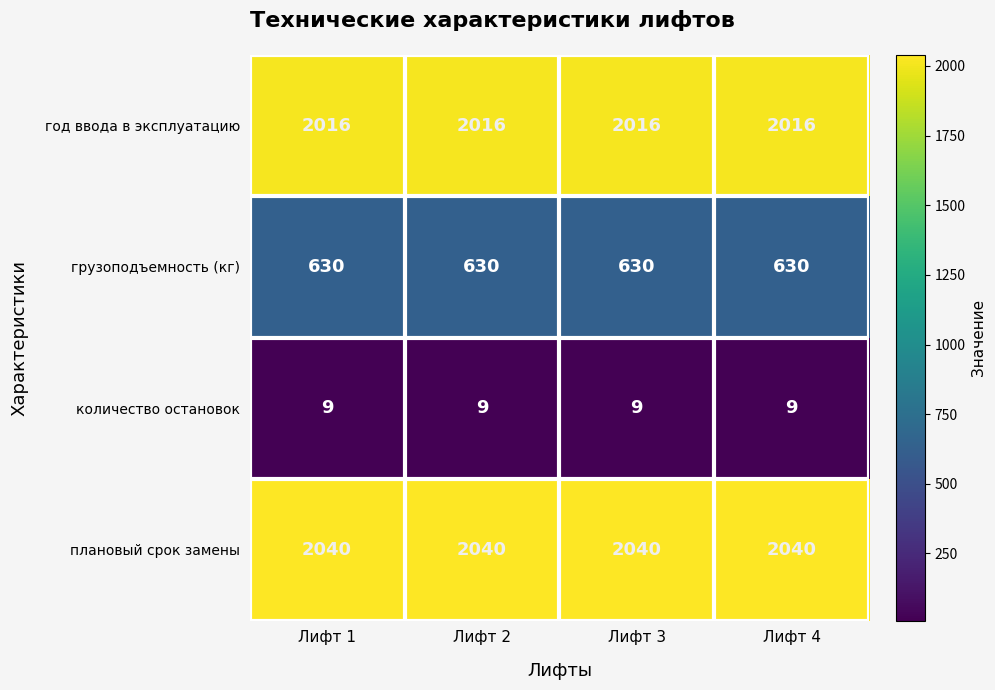

What is the spread (max minus min) of values at Лифт 4?

2031